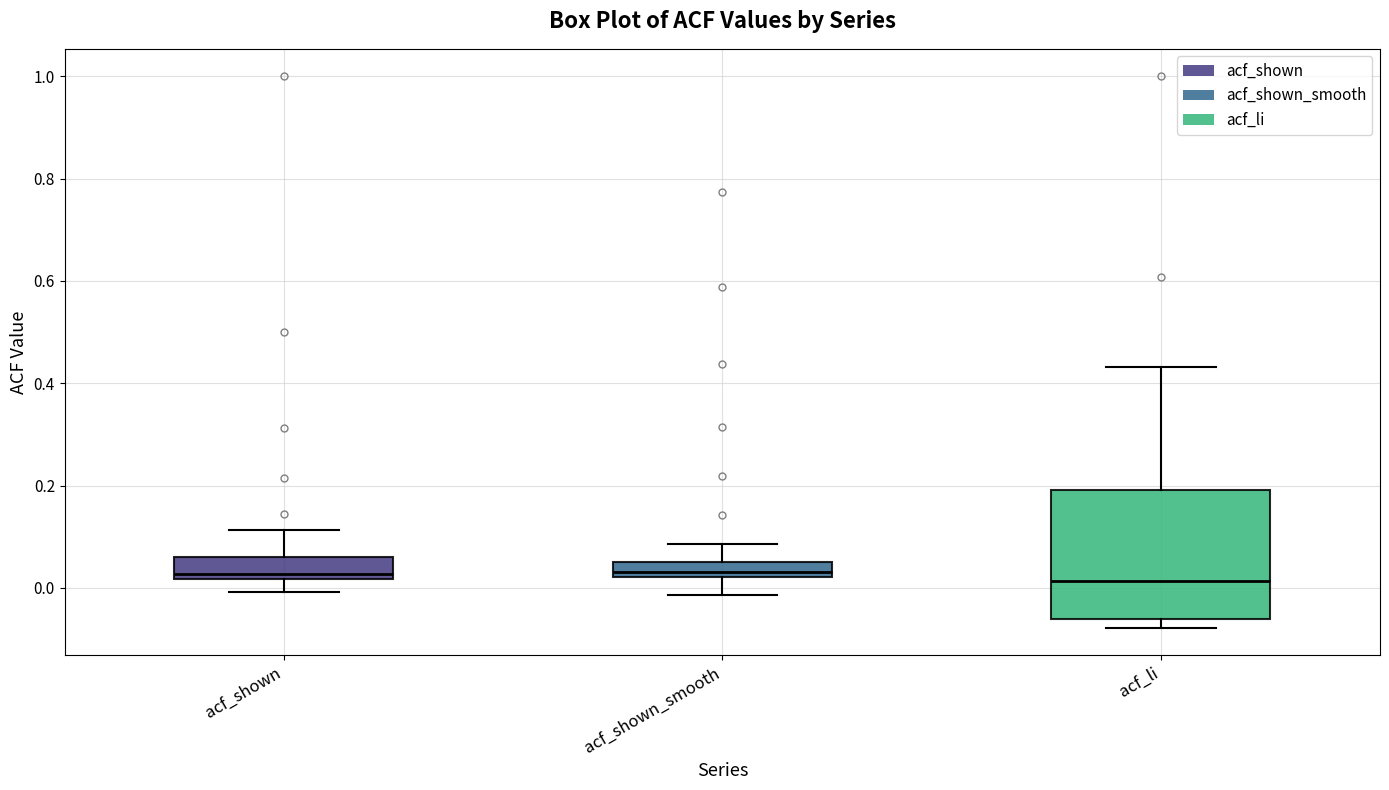

Comparing the boxes themselves (not the whiskers), which one is the tallest?

acf_li